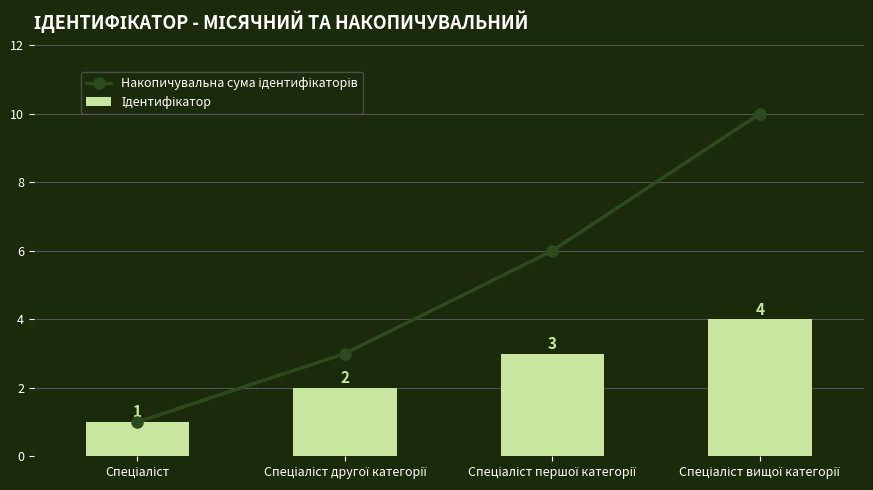

At which label does Накопичувальна сума ідентифікаторів reach its minimum?

Спеціаліст